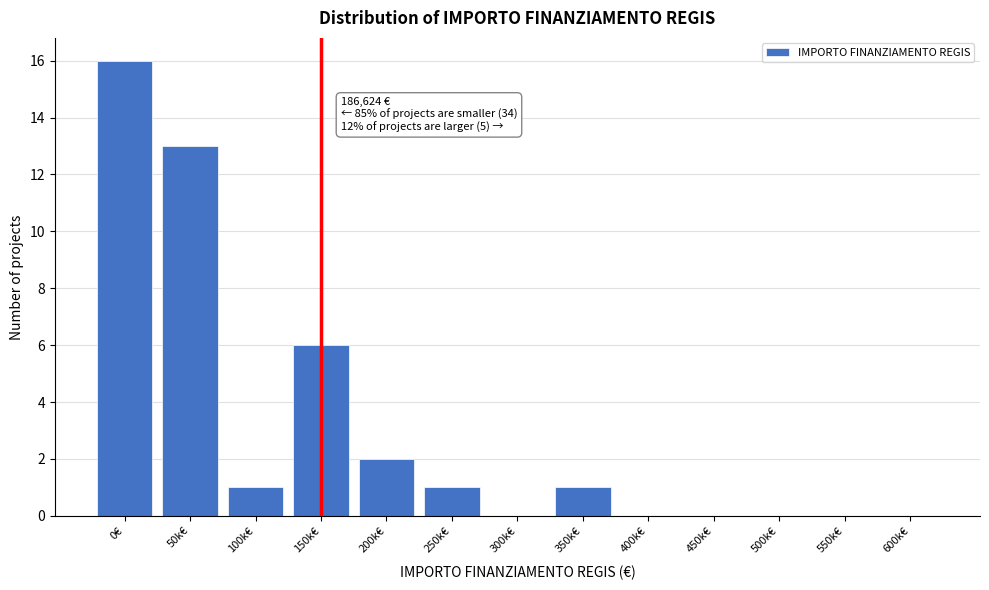

Reading left to right, extract all data points from this chart.

0€=16	50k€=13	100k€=1	150k€=6	200k€=2	250k€=1	300k€=0	350k€=1	400k€=0	450k€=0	500k€=0	550k€=0	600k€=0